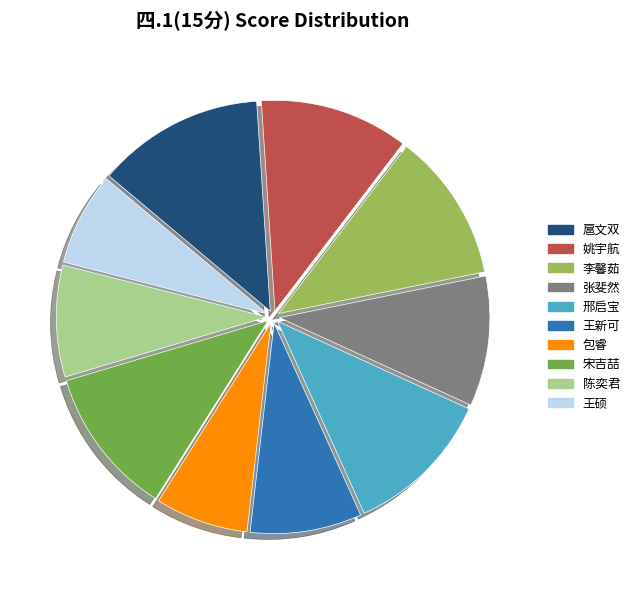

Is the sum of 邢启宝 and 宋吉喆 greater than half?

No